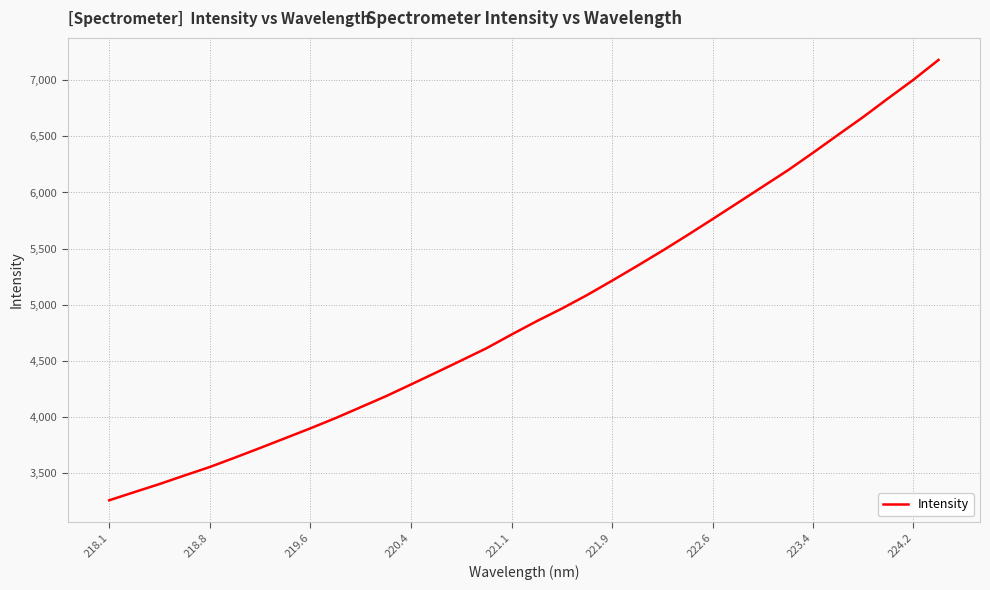

What is the difference between the maximum and minimum values?

3924.9